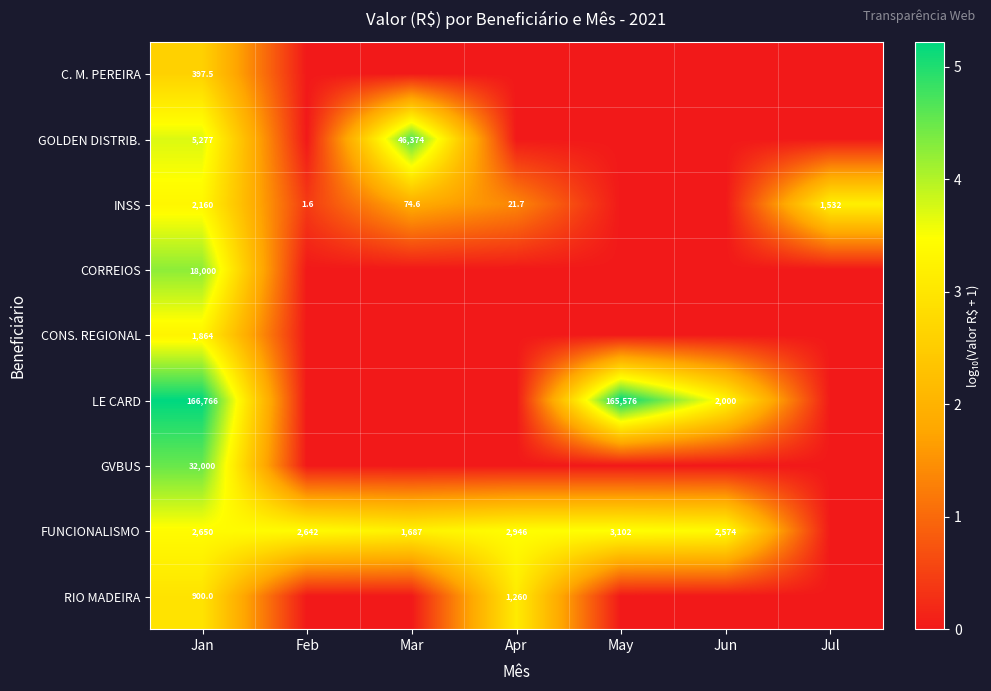

What is the difference between the INSS values at Apr and Jan?

2138.3